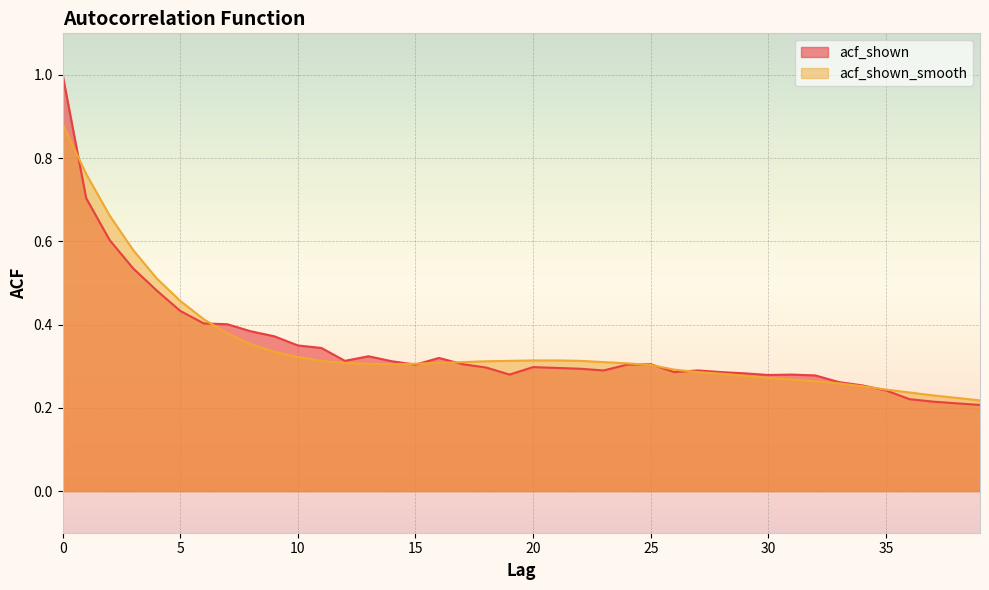

In acf_shown, how many points are higher than both neighbors (excluding endpoints)?

6